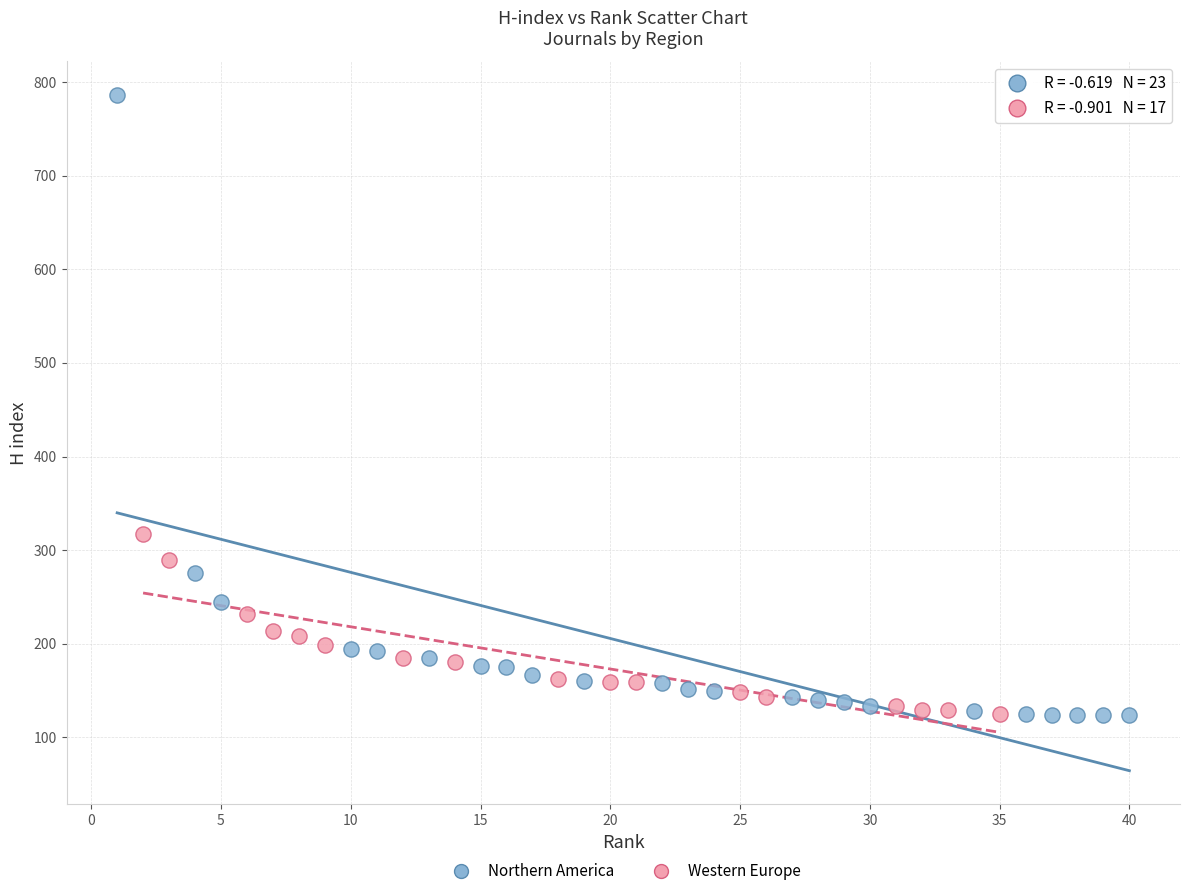

Which series contains the highest Y value?

Northern America